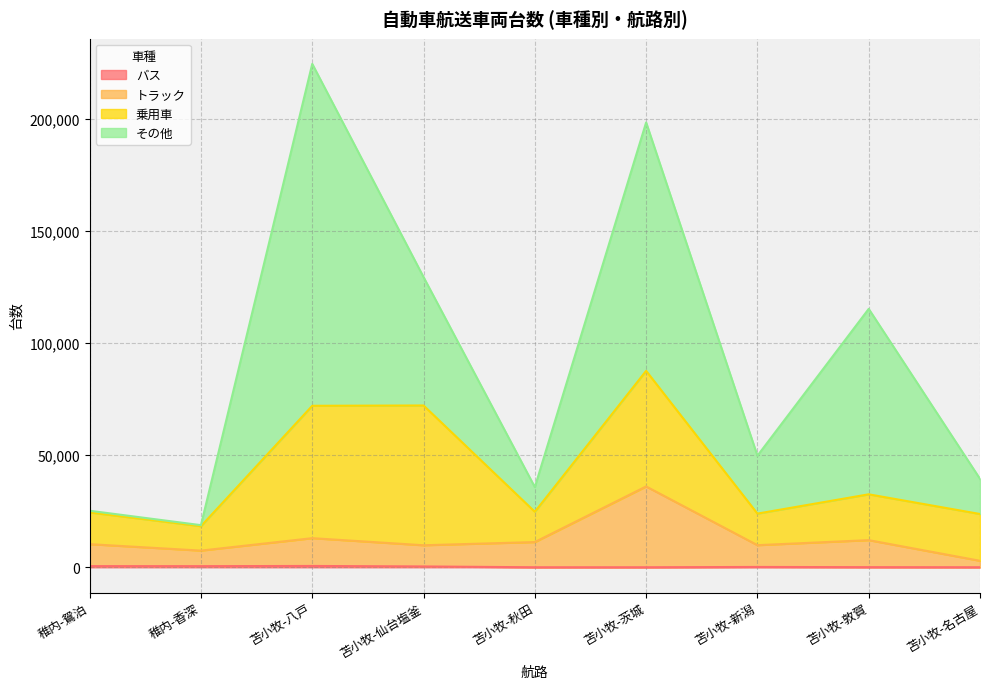

True or false: バス and トラック intersect in this chart.

False